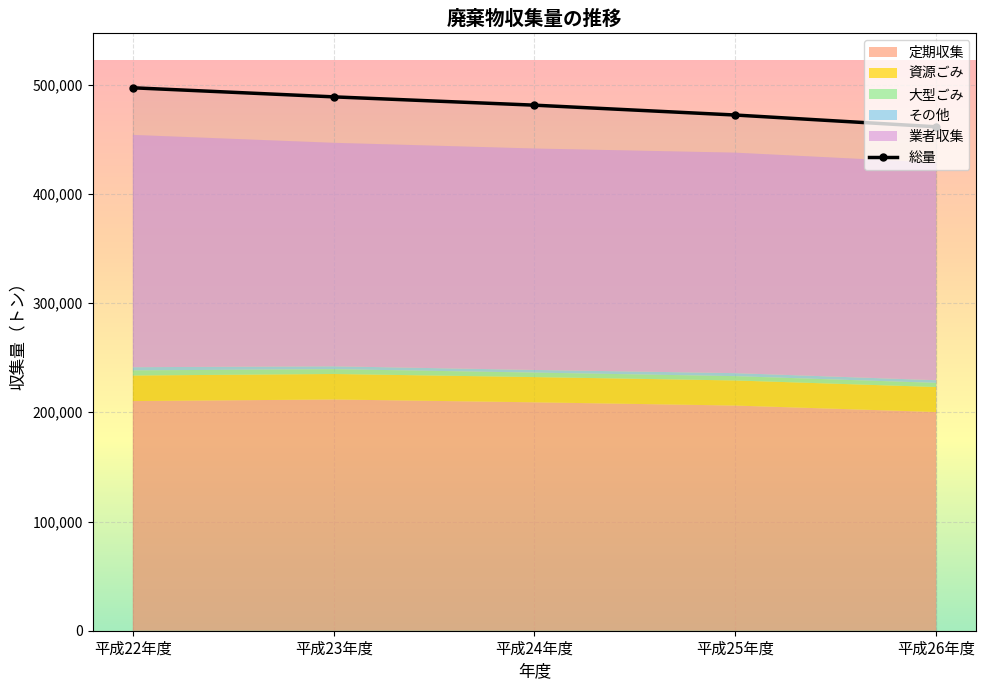

List the labels in order of value, largest first.

平成22年度, 平成23年度, 平成24年度, 平成25年度, 平成26年度